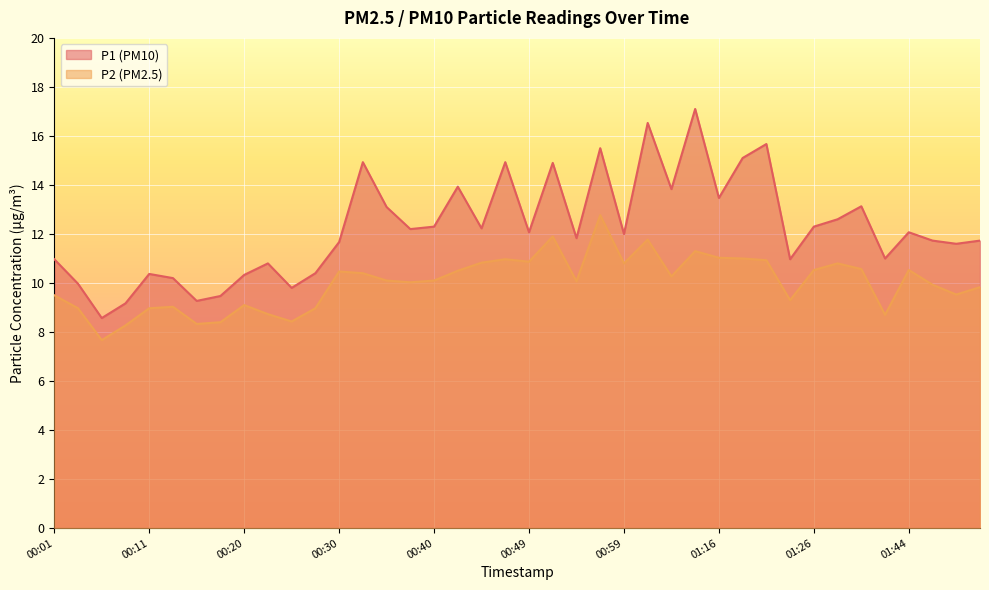

What is the average value of the P2 series?

10.0